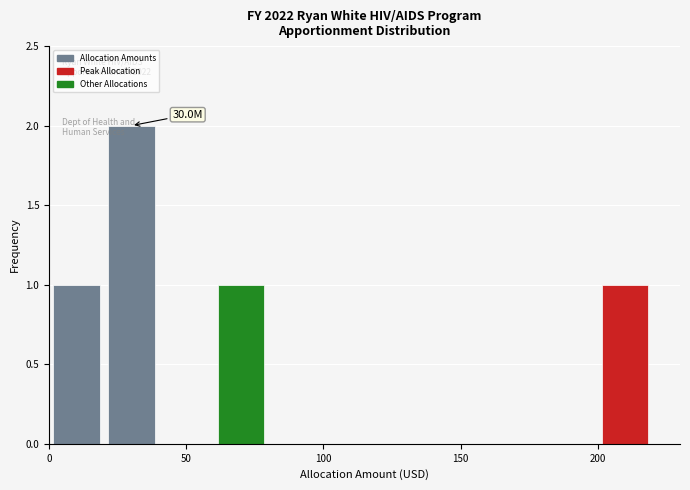

Which range on the x-axis has the tallest bar?

20 to 40